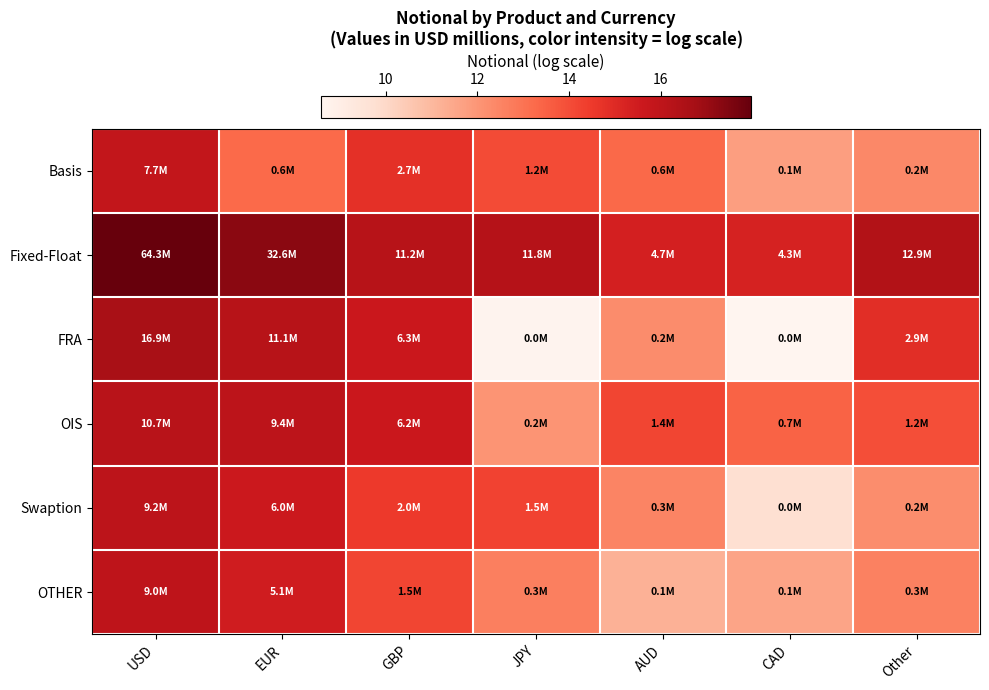

Which series has the largest total across all categories?

Fixed-Float